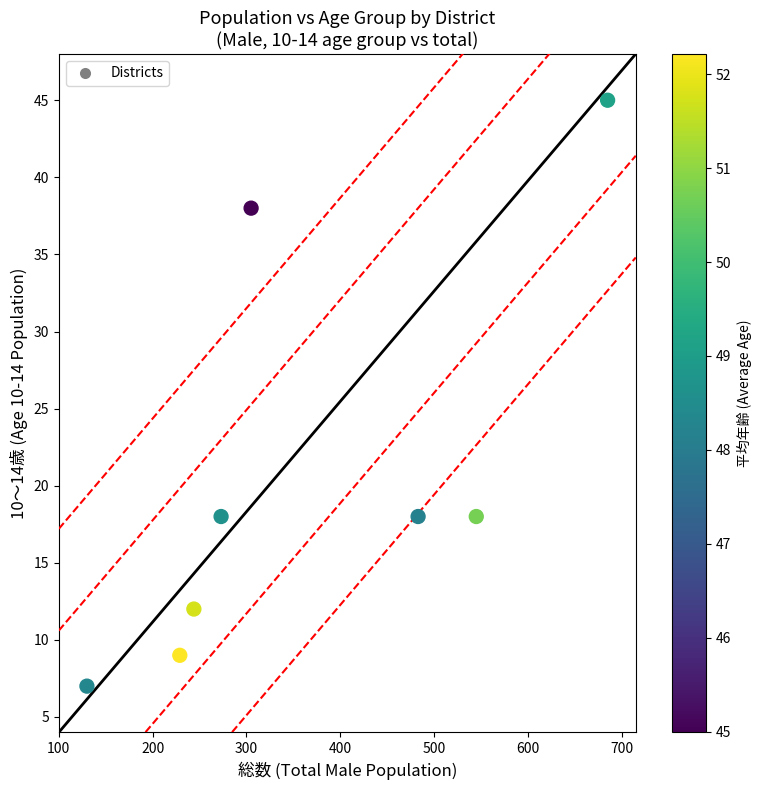

What is the average X value?

362